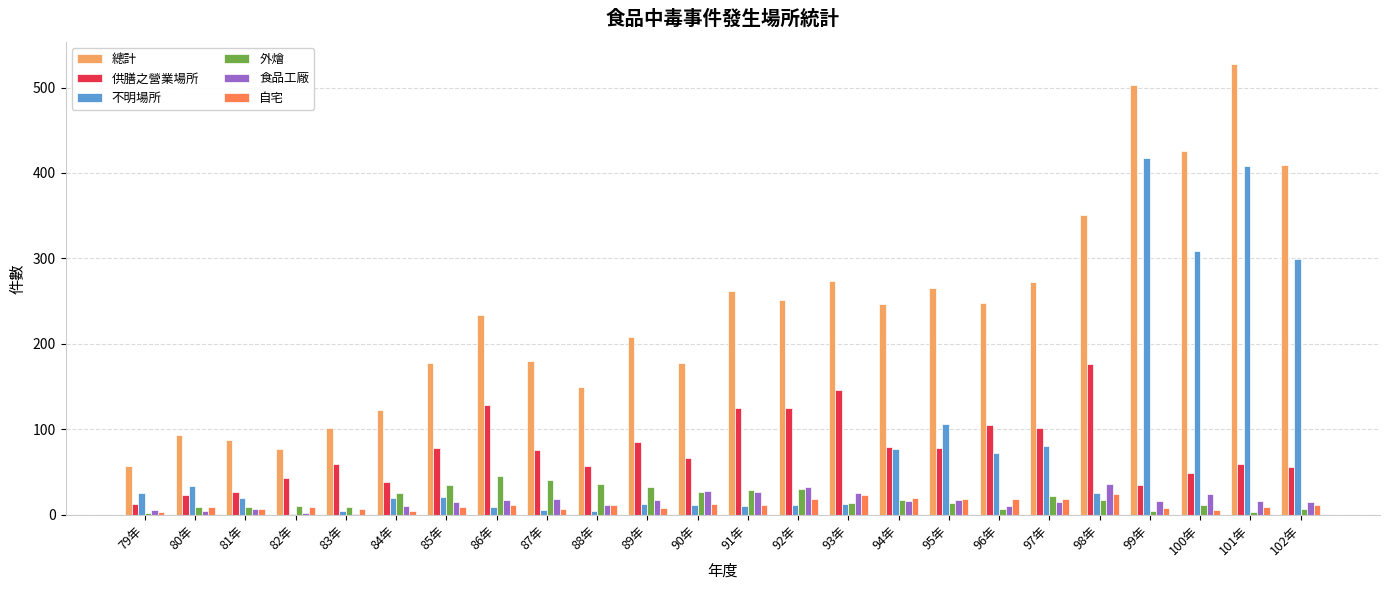

Between 79年 and 88年, which series saw the biggest shift?

總計